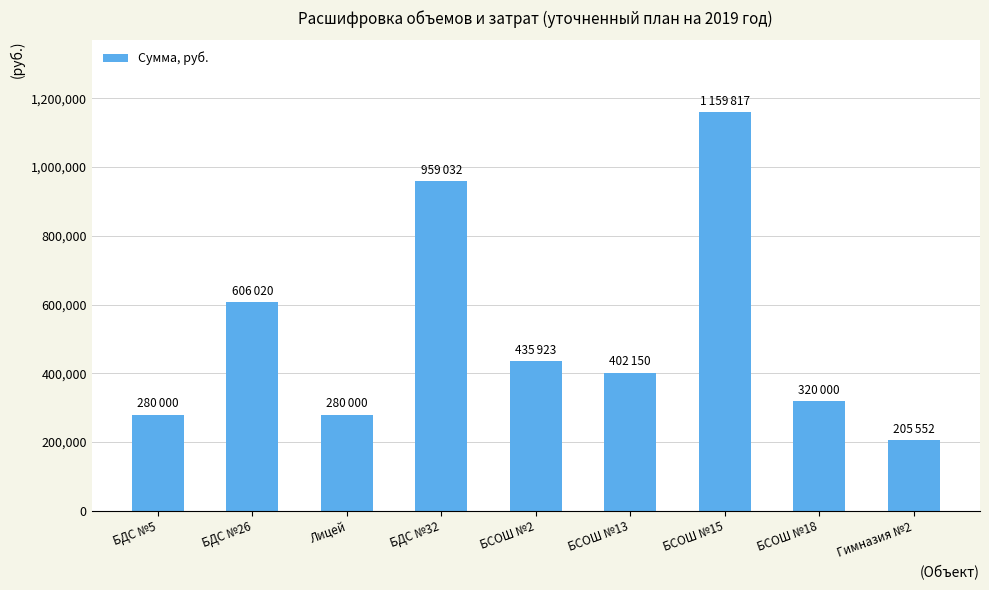

What is the minimum value shown in the chart?

205552